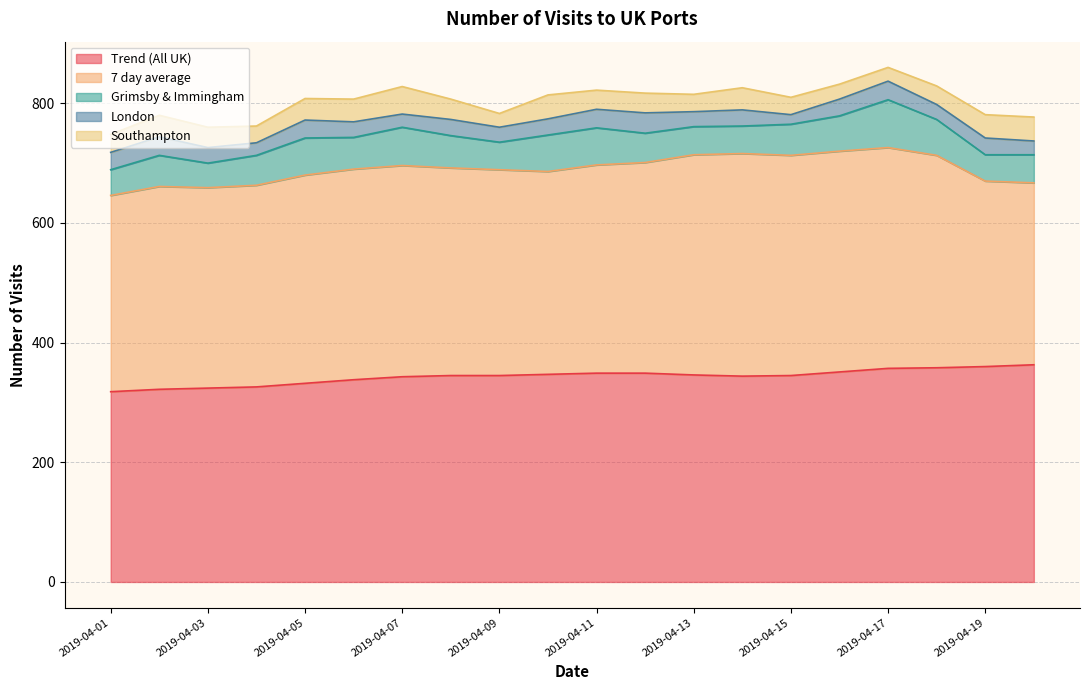

Which series has the largest range (max minus min)?

7 day average